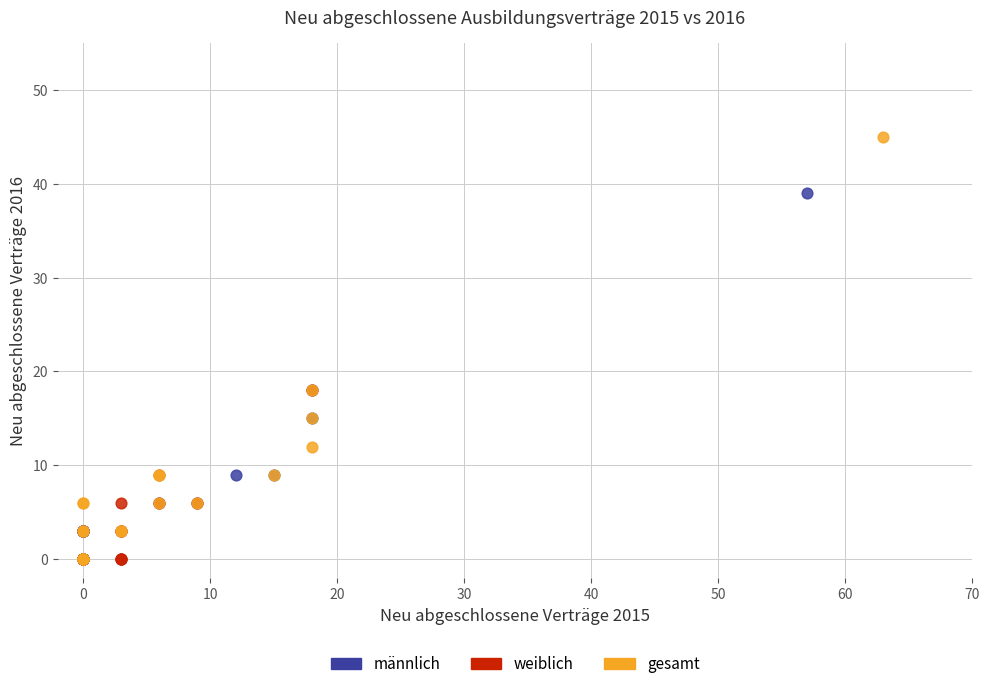

Which series reaches the maximum Y coordinate?

gesamt